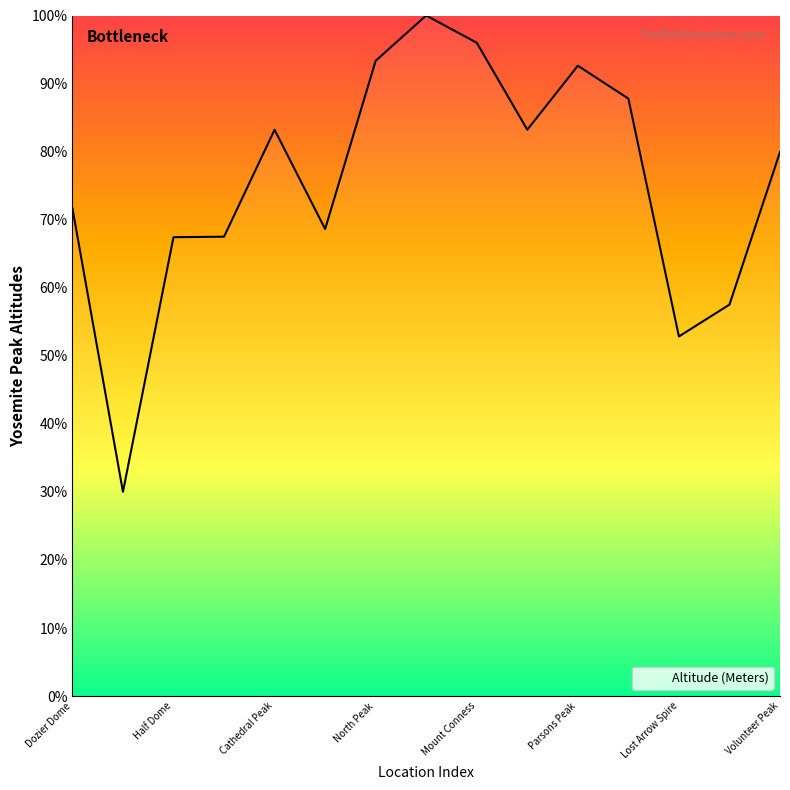

What is the smallest value displayed?

30.0